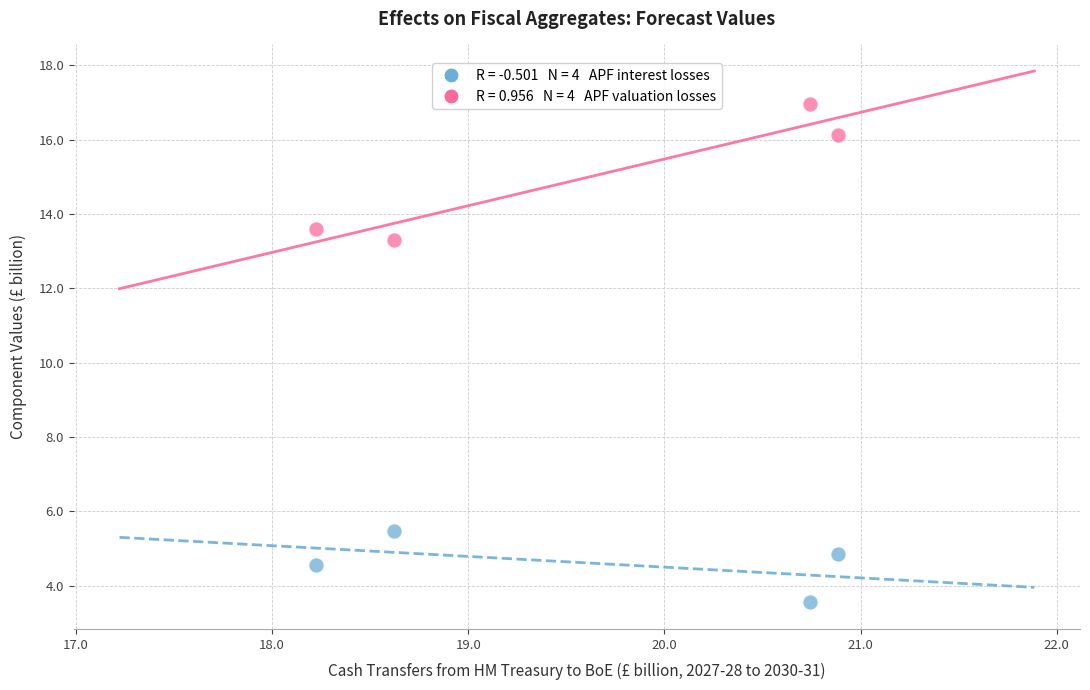

Across all data points, what is the range of Y values (max minus min)?

13.4